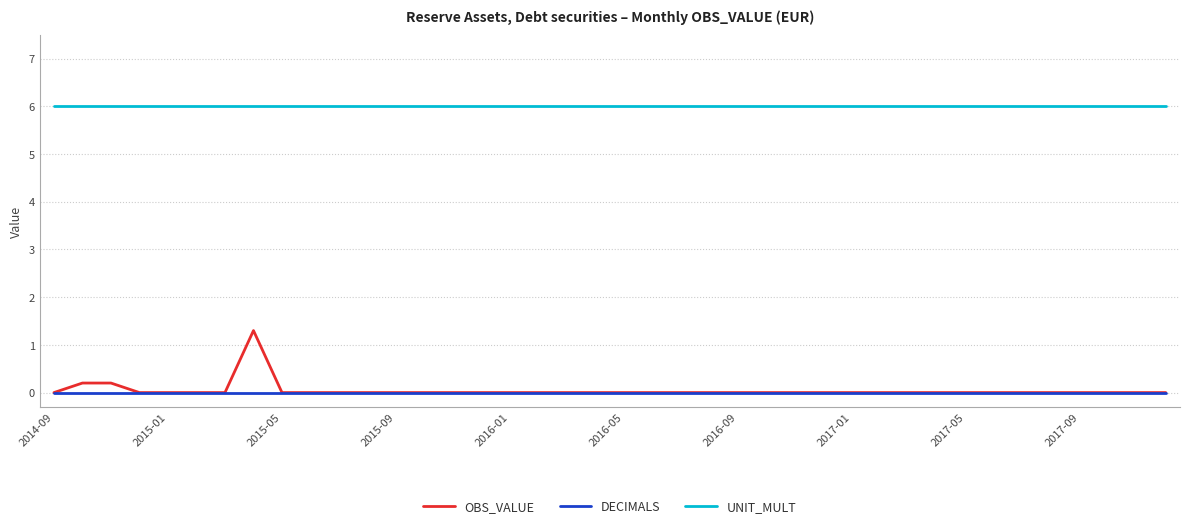

Which series has the widest spread of values?

OBS_VALUE